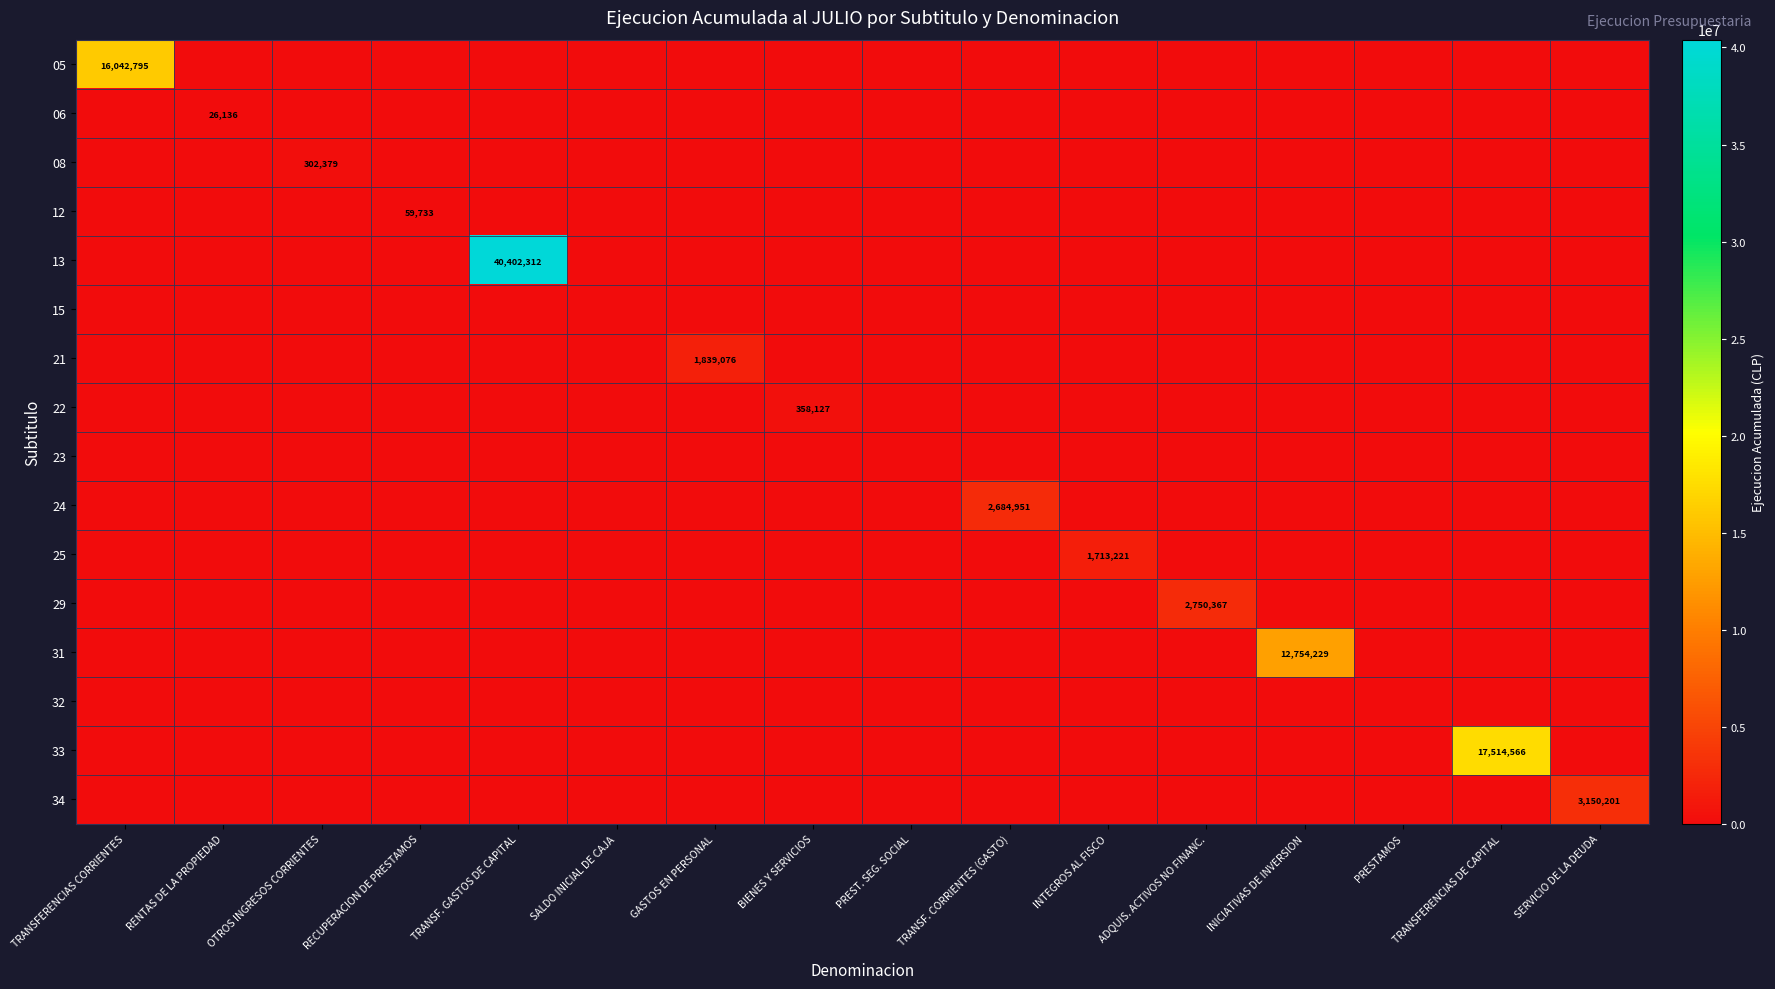

How many distinct data groups are displayed?

16